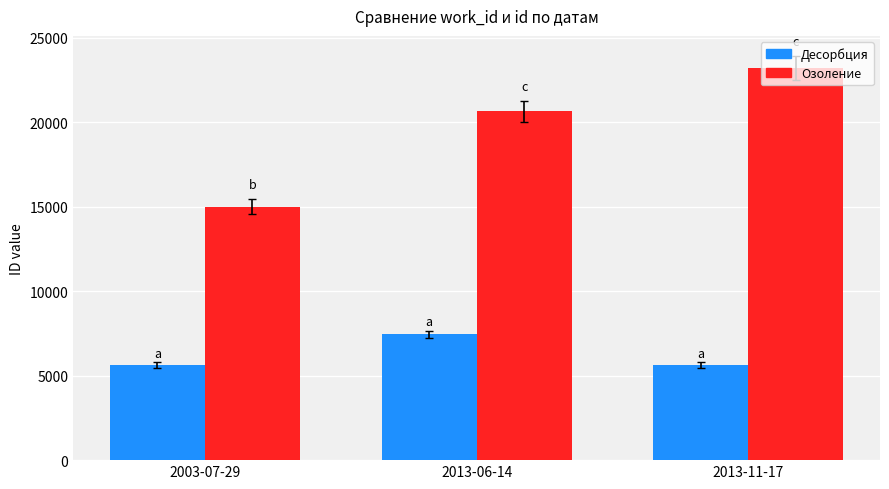

What position from the right is 2013-06-14?

2